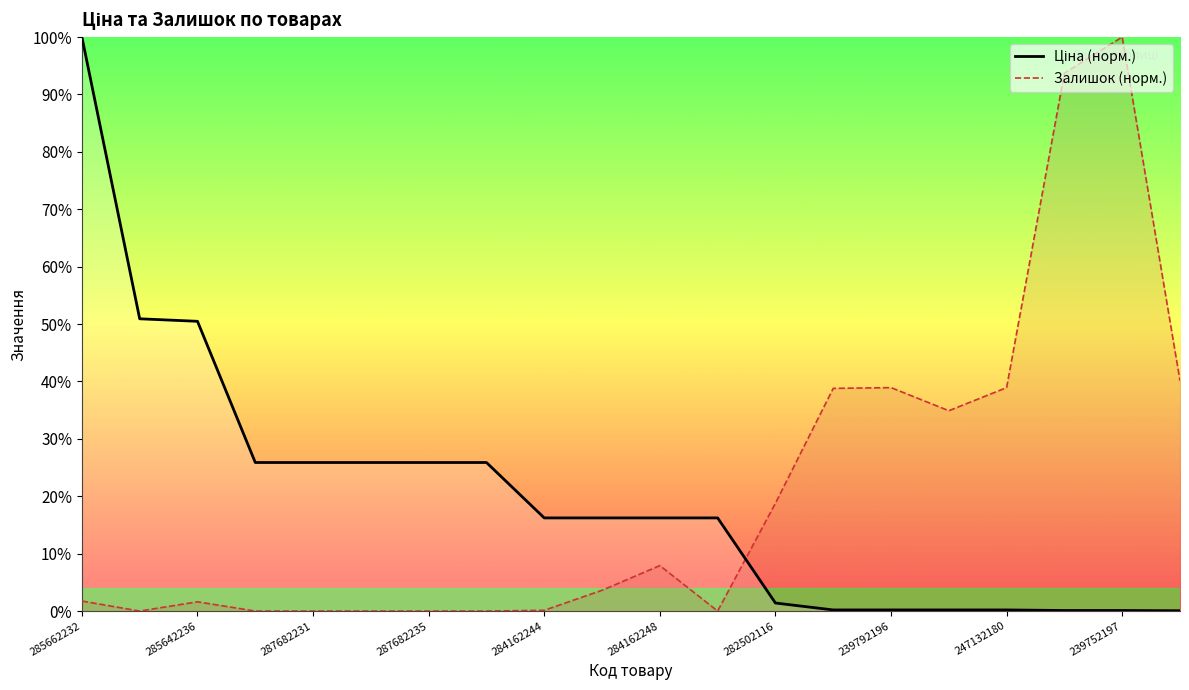

Which series changed the most between 13 and 17?

Залишок (норм.)